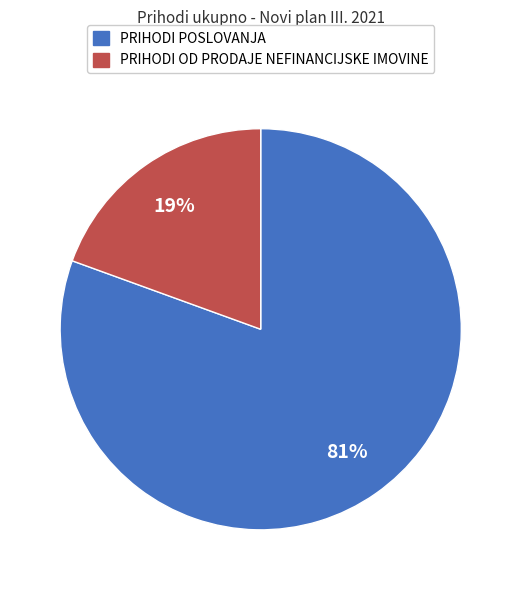

Is there any slice that represents more than half of the pie?

Yes